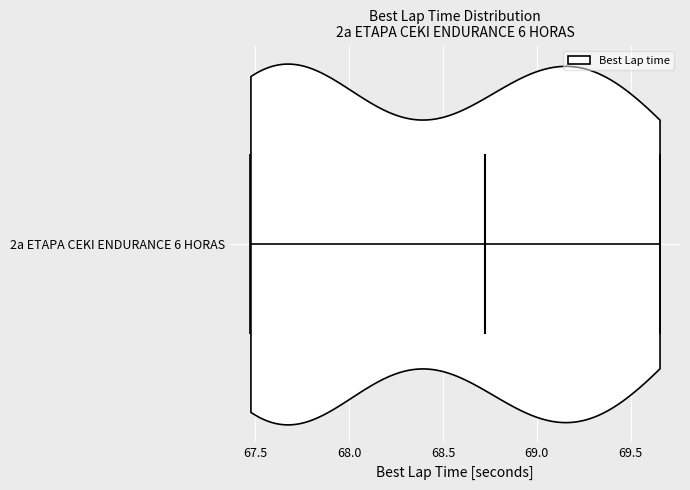

Read this violin plot against the x-axis: where its median line is, and the lowest and highest points the violin reaches. The values are not printed on the chart, so give them approximately, as read against the axis.

median line 68.75, lowest point 67.45, highest point 69.65